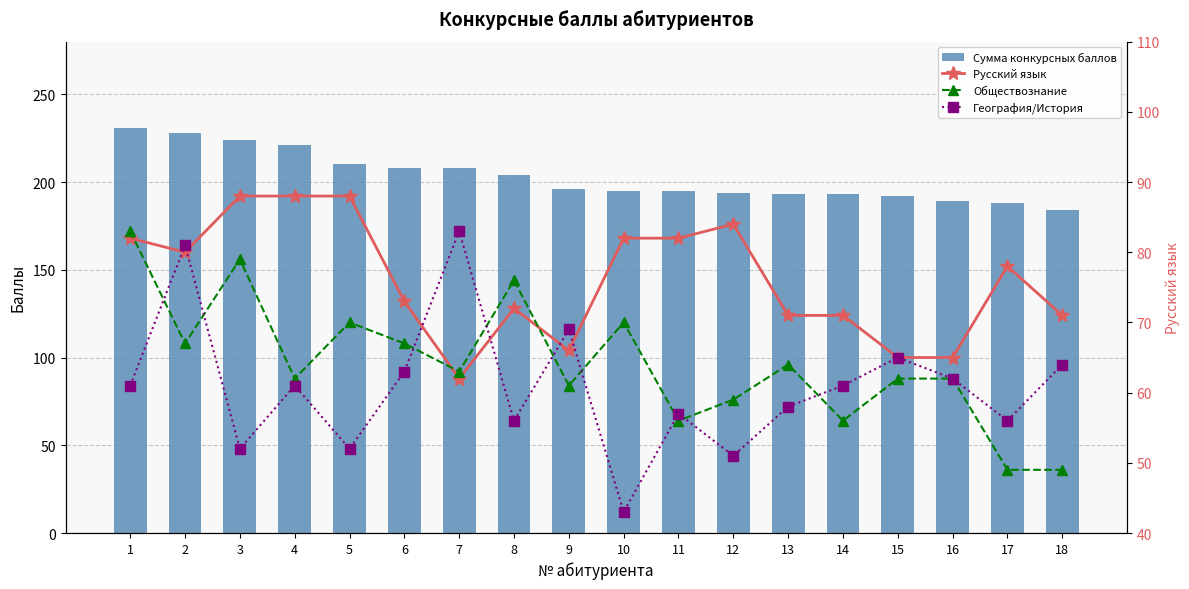

What are all the series names shown in the legend?

Сумма конкурсных баллов, Русский язык, Обществознание, География/История